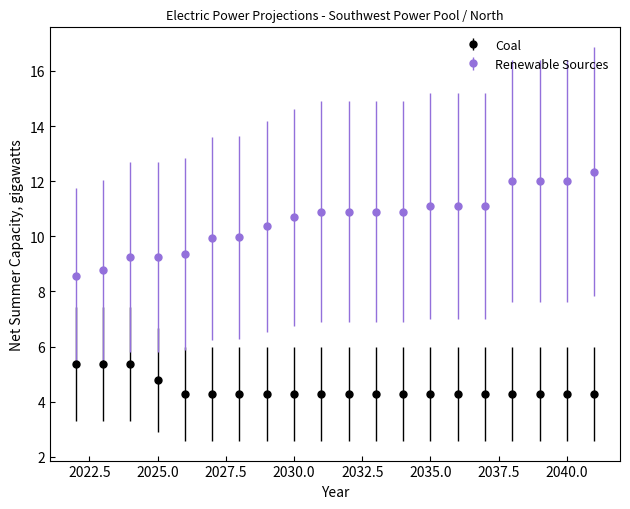

Which series has the widest spread of values?

Renewable Sources